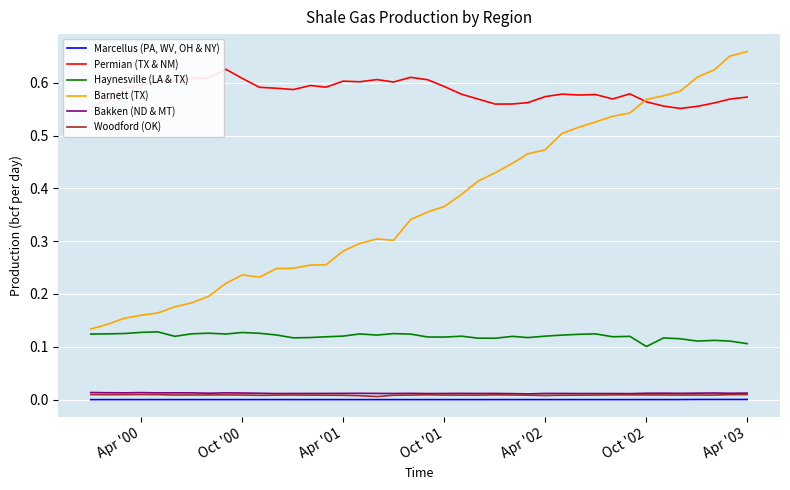

True or false: Permian (TX & NM) and Marcellus (PA, WV, OH & NY) cross at least once.

False